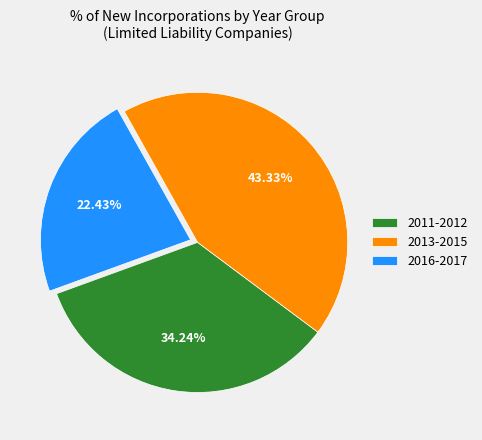

What is the ratio of the value at 2013-2015 to the value at 2011-2012?

1.3